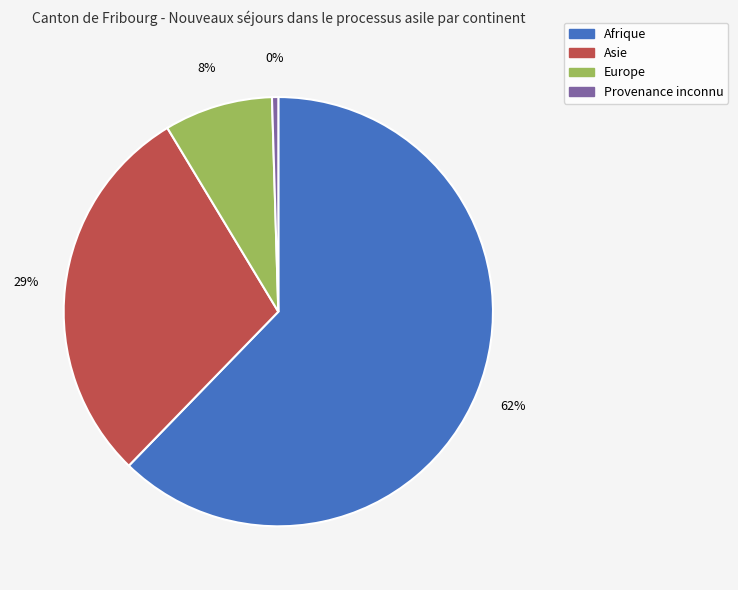

Rank the categories by value from highest to lowest.

Afrique, Asie, Europe, Provenance inconnu